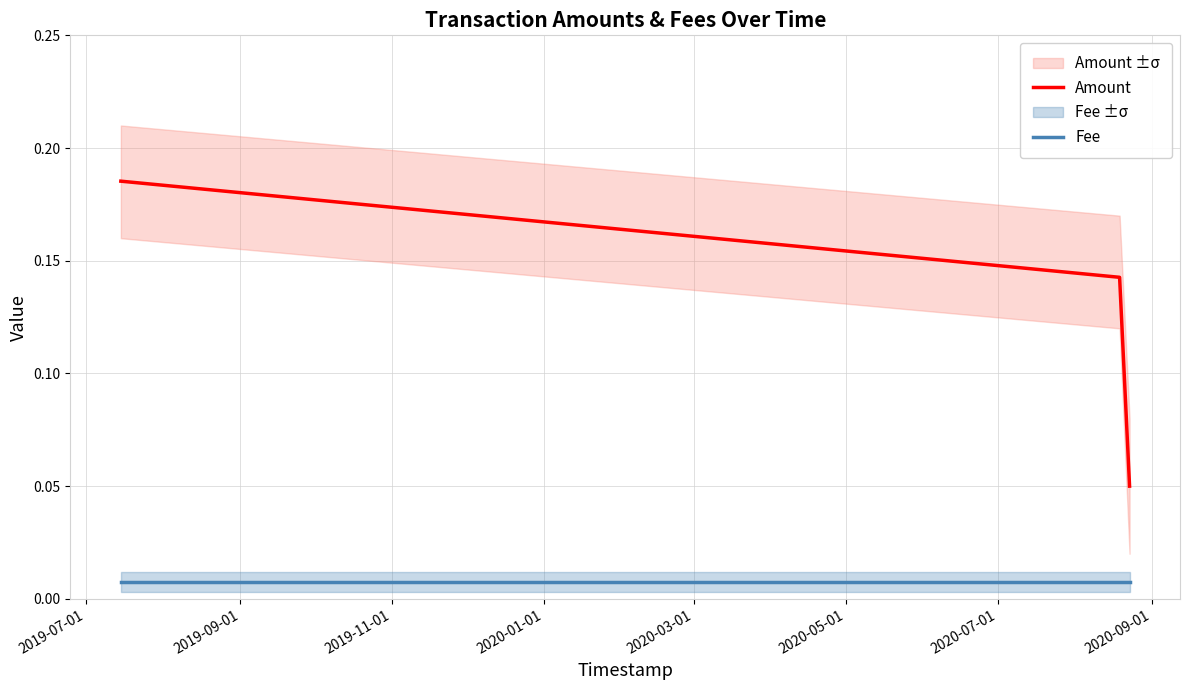

What position from the left is 2019-09-01?

2